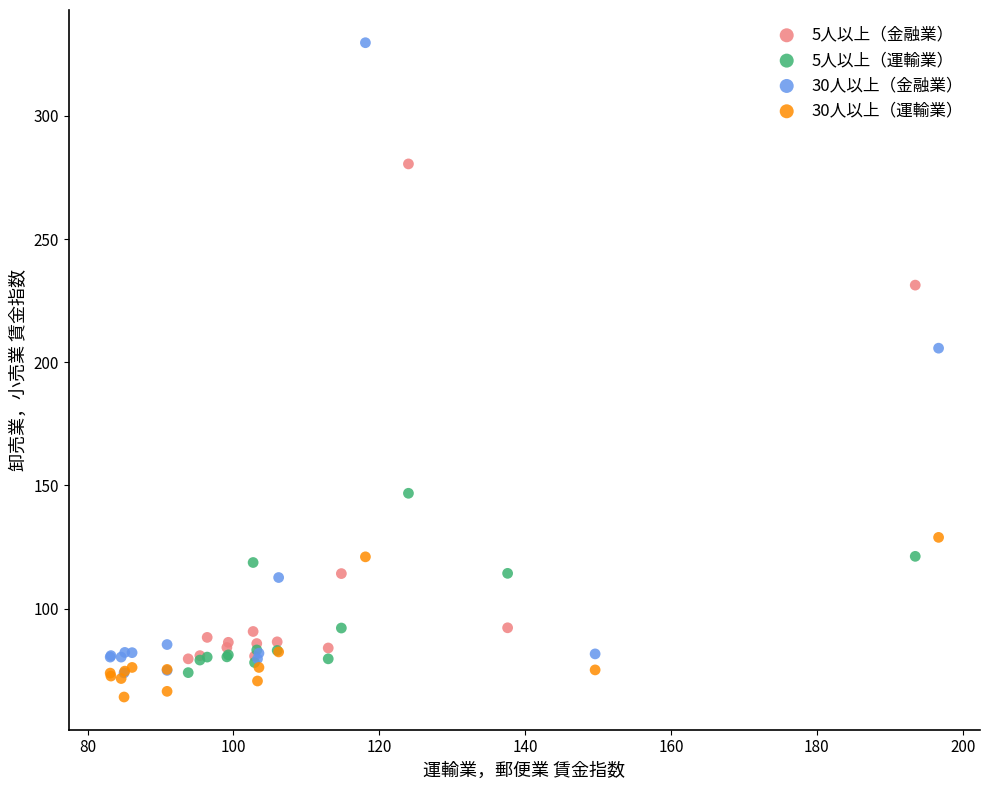

Which series reaches the maximum Y coordinate?

30人以上（金融業）